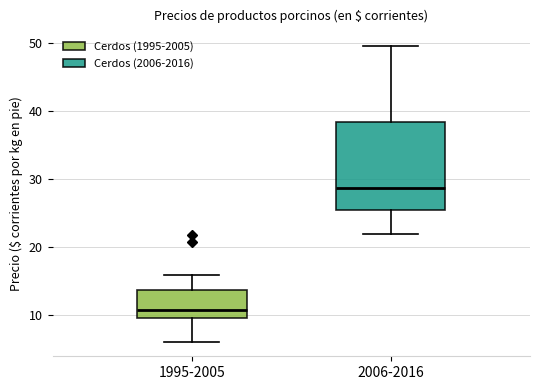

Where does the lower whisker of the box for 1995-2005 end on the y-axis? The values are not printed on the chart, so give them approximately, as read against the axis.

6